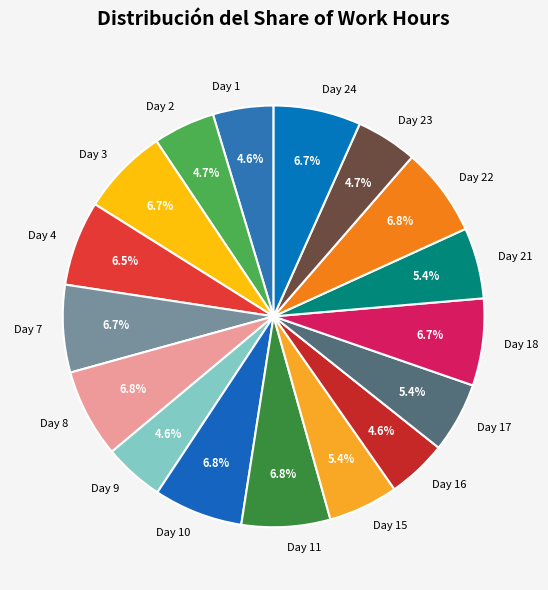

How many segments does this pie chart have?

17